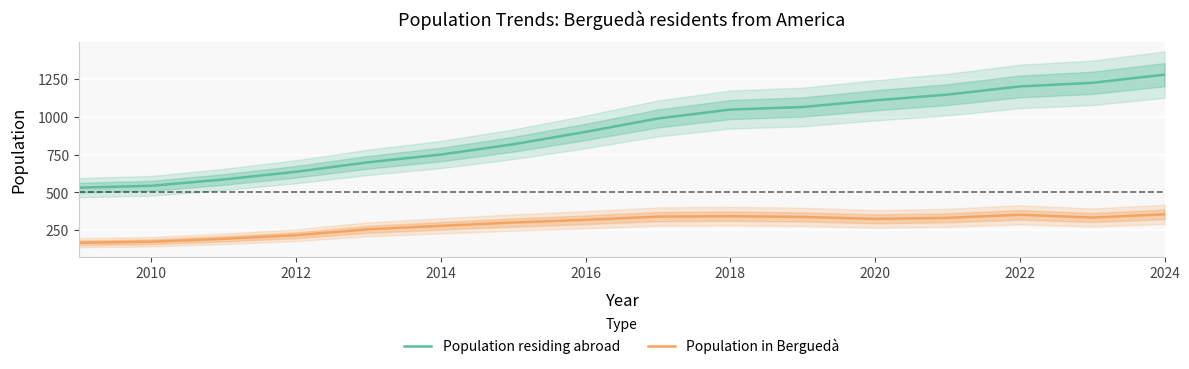

True or false: Population residing abroad and Population in Berguedà cross at least once.

False